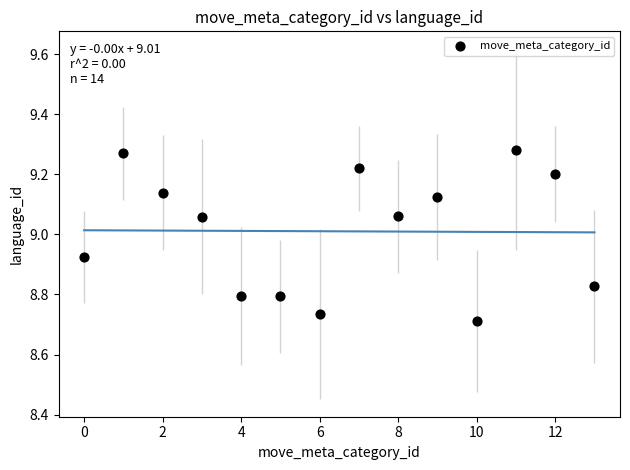

What is the range of Y values (max minus min)?

0.6